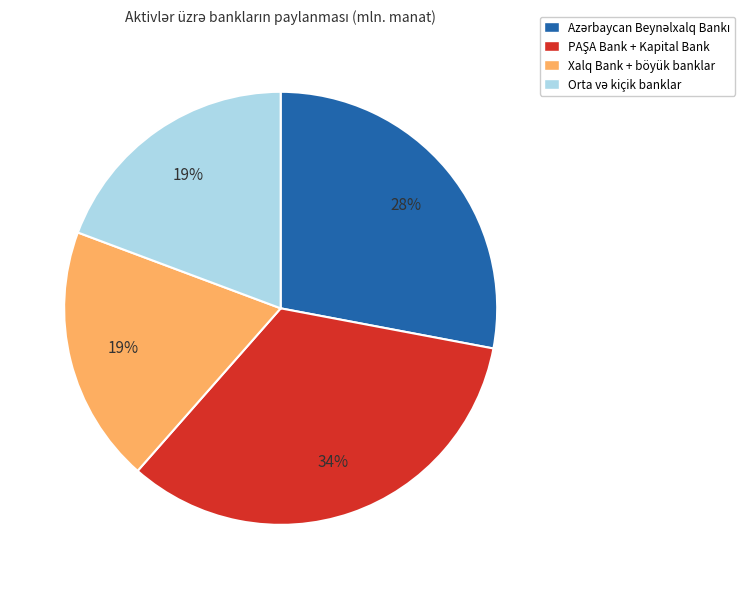

Is there any slice that represents more than half of the pie?

No